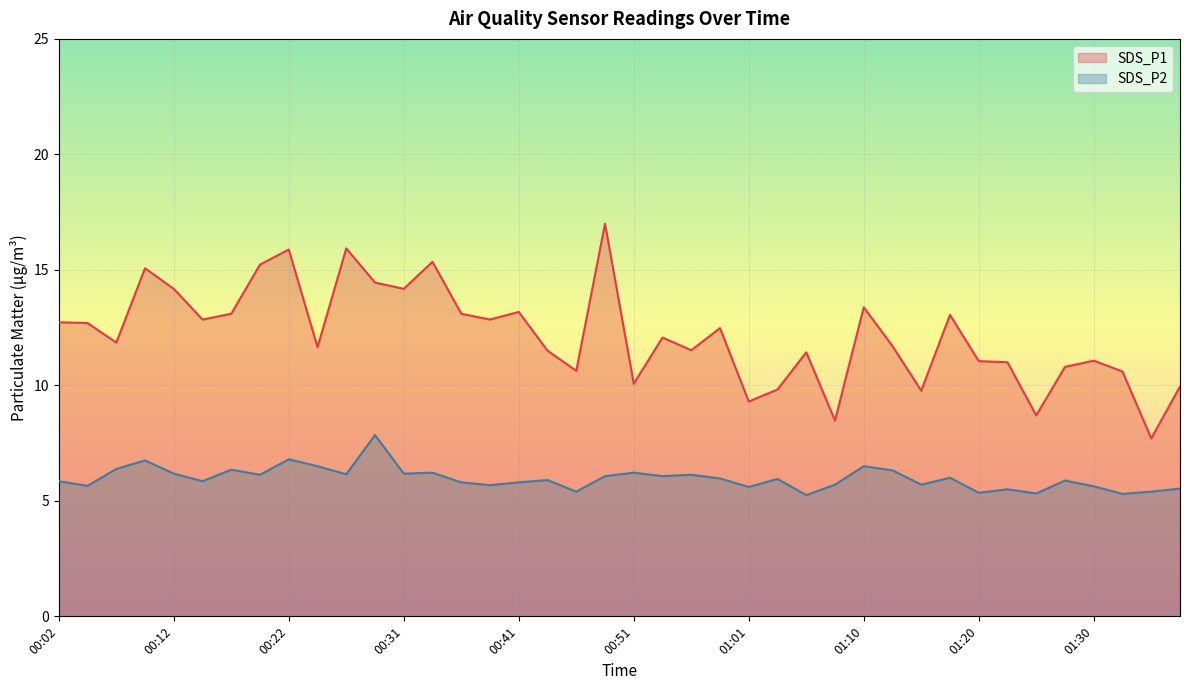

Which series has the widest spread of values?

SDS_P1